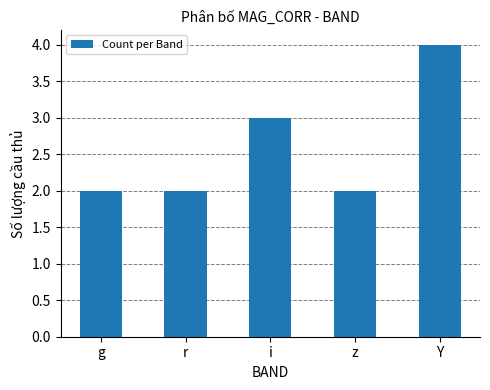

What is the sum of the values at r and z?

4